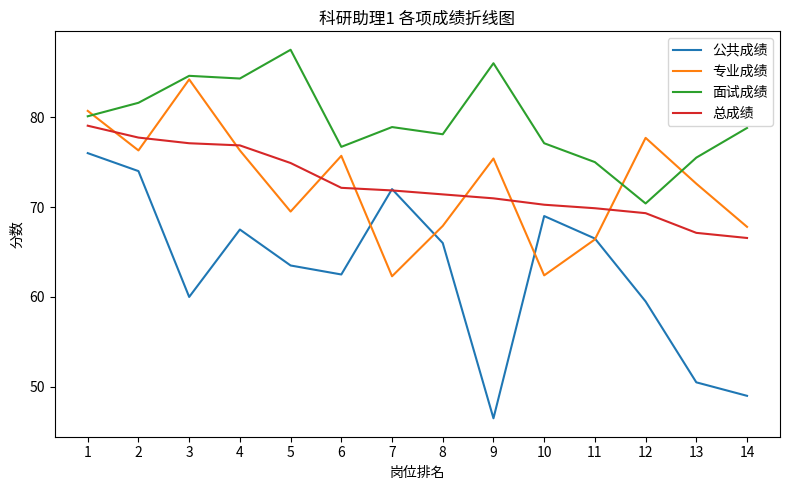

Which category has the lowest value across all series?

9